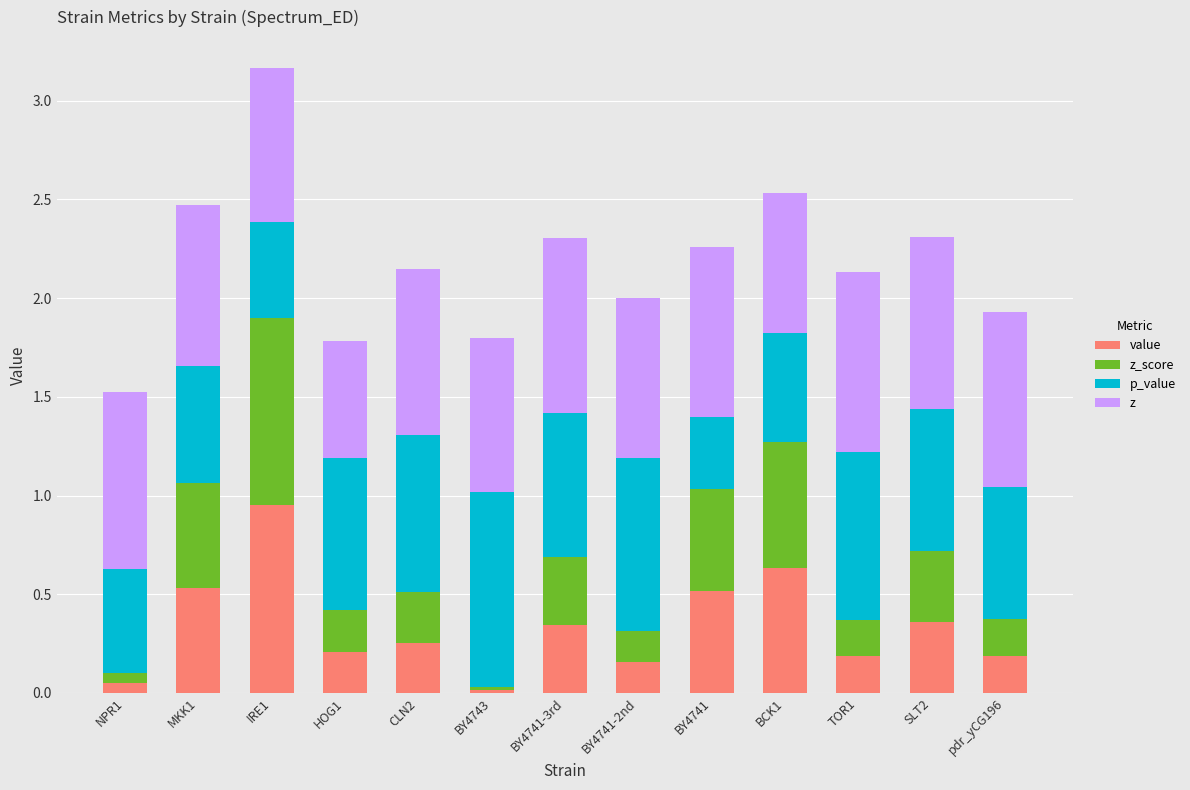

Is it true that value equals 0.2 at pdr_yCG196?

True